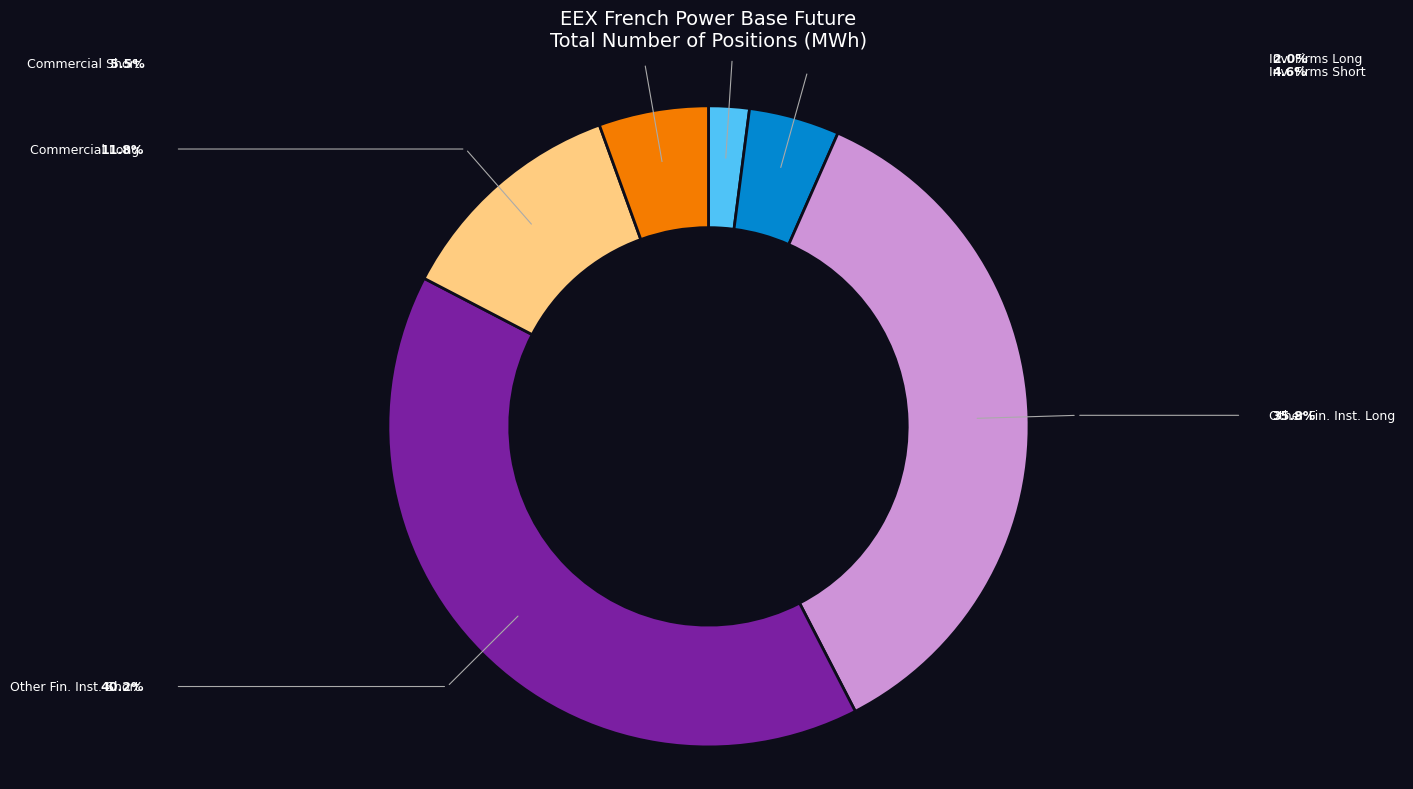

Which category has the smallest portion of the pie?

Investment Funds Long